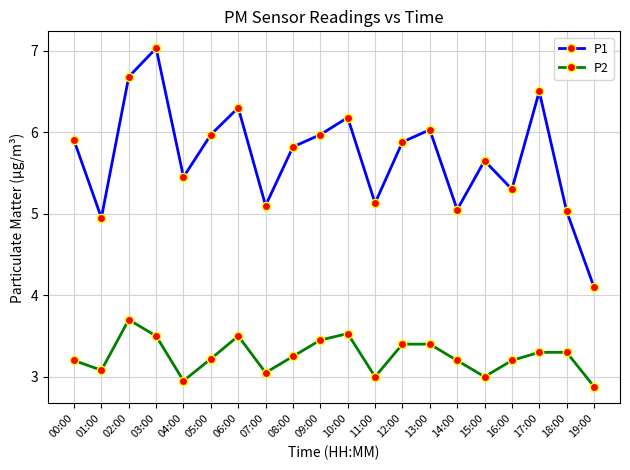

True or false: P1 and P2 cross at least once.

False